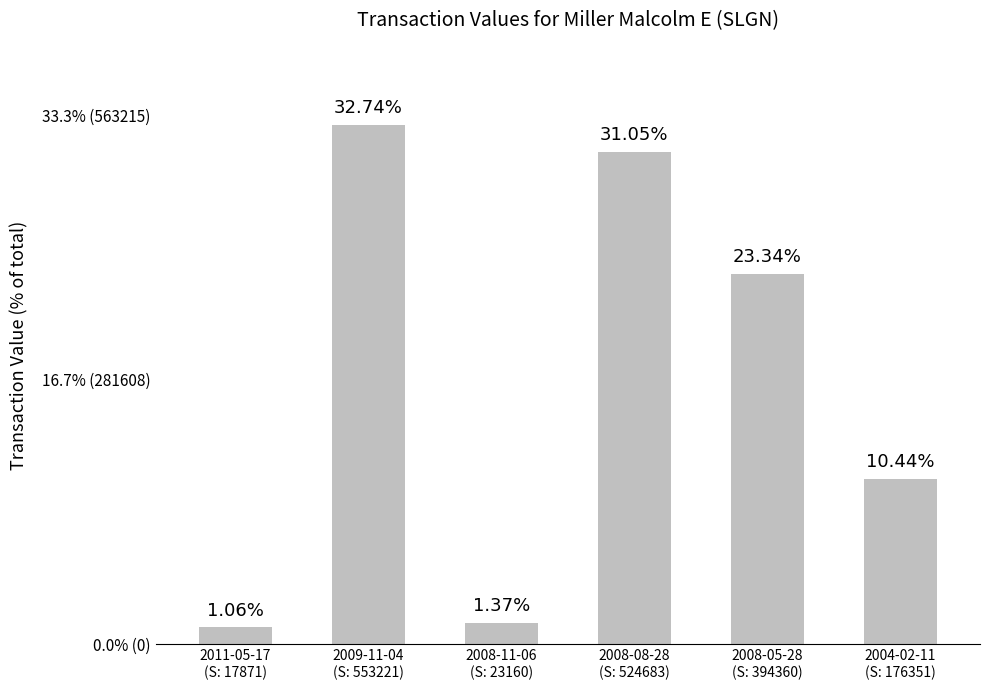

What is the difference between the values at 2008-08-28
(S: 524683) and 2008-11-06
(S: 23160)?

501523